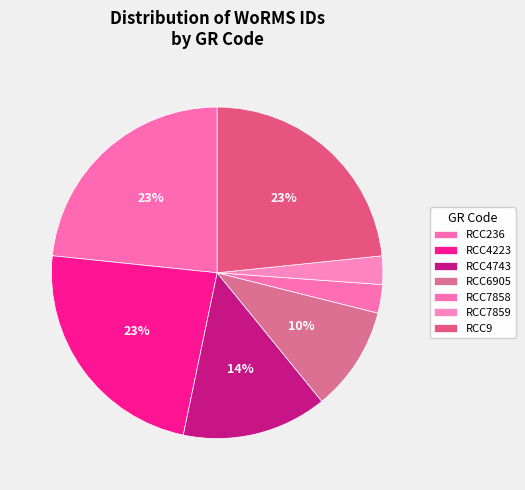

What percentage is the RCC9 slice, to the nearest percent?

23%